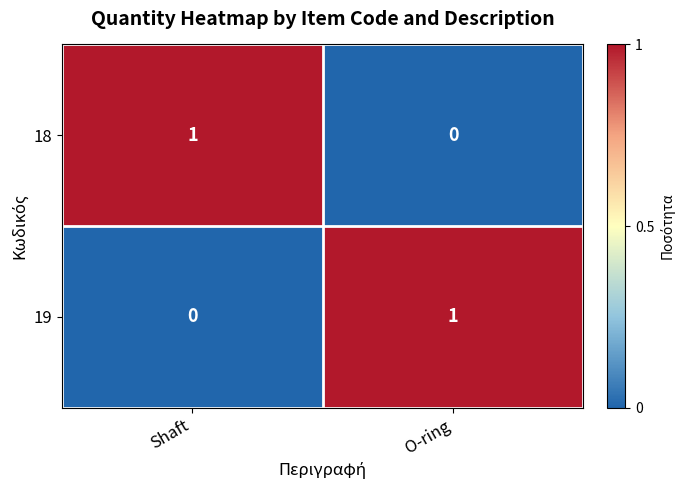

How many categories are shown in the chart?

2